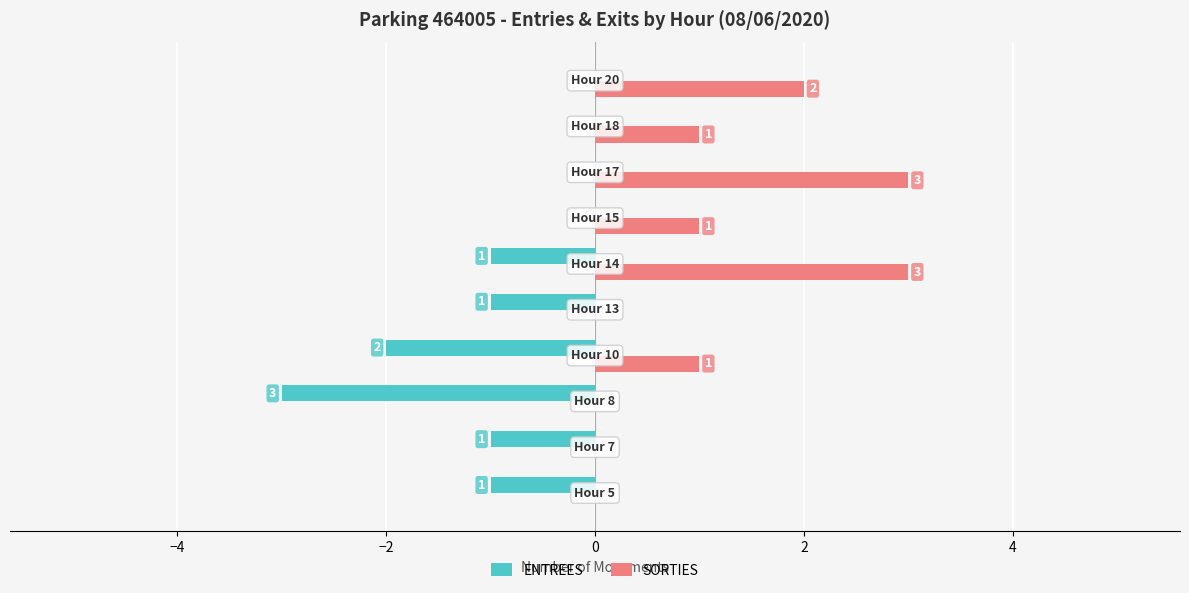

How many ENTREES values are between -1 and 0?

8